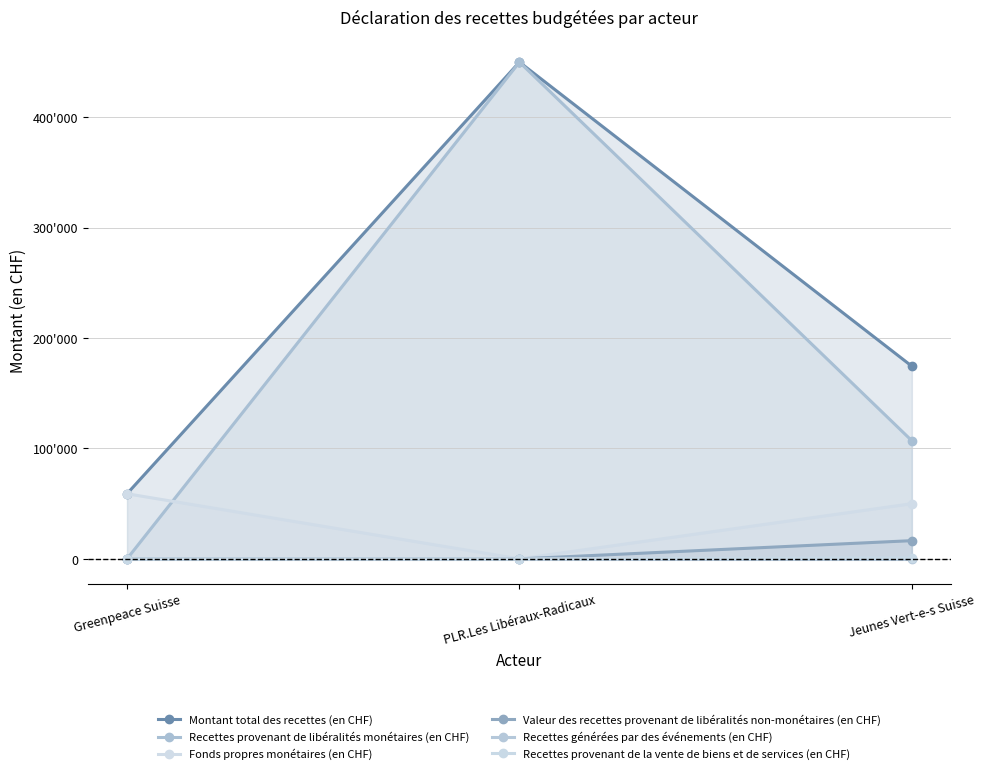

List the labels in order of Recettes provenant de la vente de biens et de services (en CHF) value, smallest first.

Greenpeace Suisse, PLR.Les Libéraux-Radicaux, Jeunes Vert-e-s Suisse